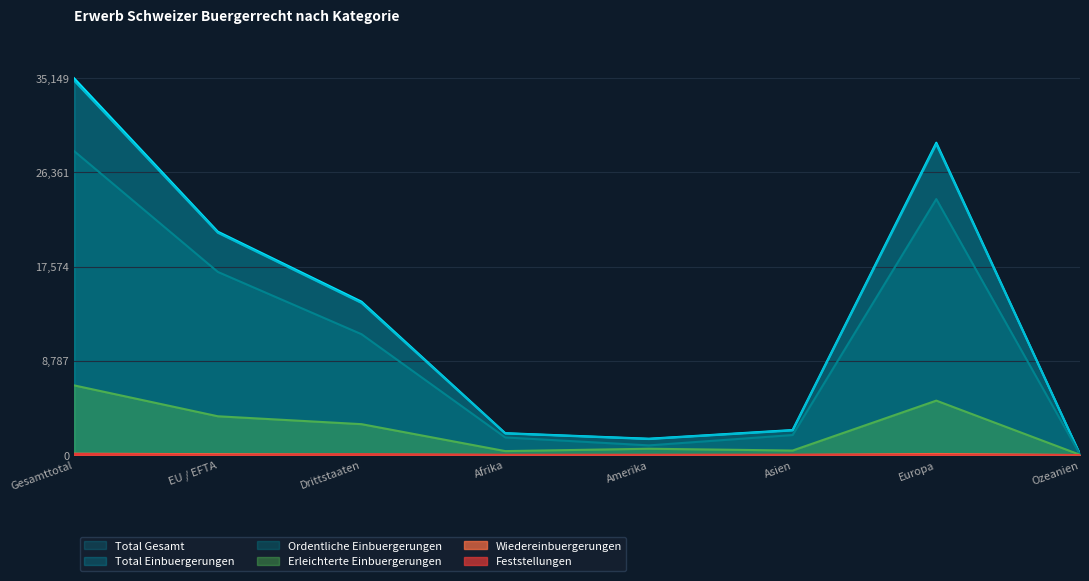

Read the Feststellungen value at Afrika, to the nearest 5.

20